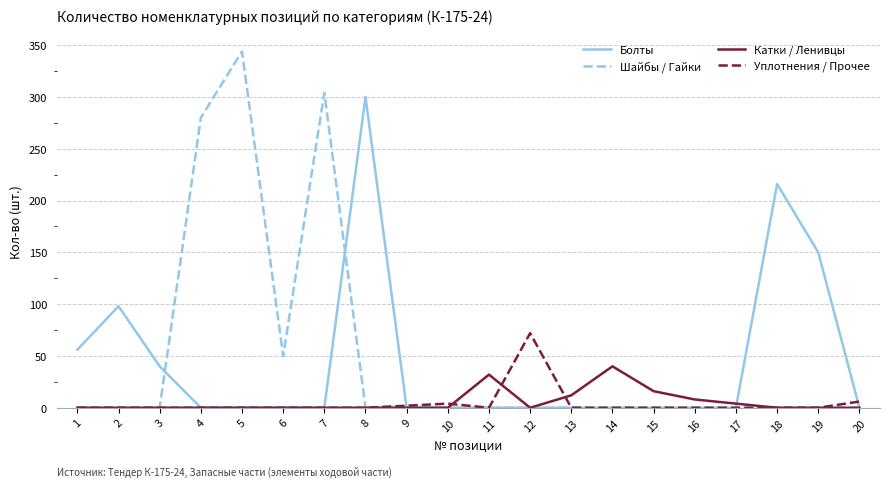

Reading right to left, list all the values displayed in this chart.

Болты: 0	150	216	0	0	0	0	0	0	0	0	0	300	0	0	0	0	40	98	56
Шайбы / Гайки: 0	0	0	0	0	0	0	0	0	0	0	0	0	304	50	344	280	0	0	0
Катки / Ленивцы: 0	0	0	4	8	16	40	12	0	32	0	0	0	0	0	0	0	0	0	0
Уплотнения / Прочее: 6	0	0	0	0	0	0	0	72	0	4	2	0	0	0	0	0	0	0	0